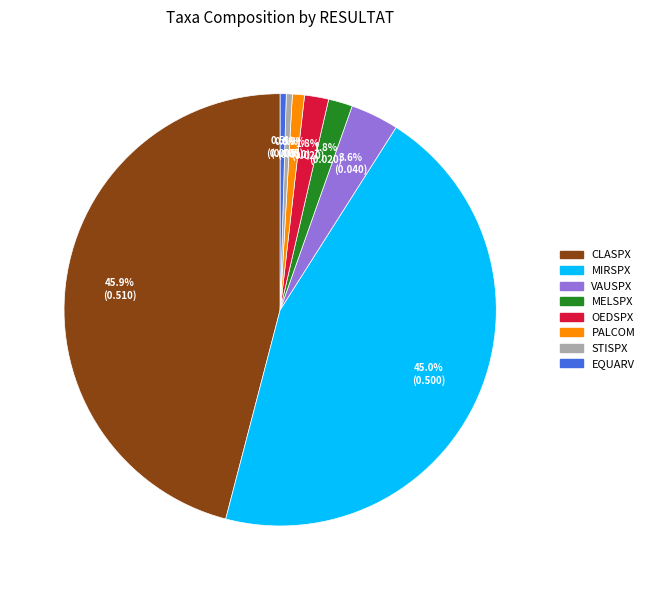

Does MIRSPX represent more than half of the total?

No